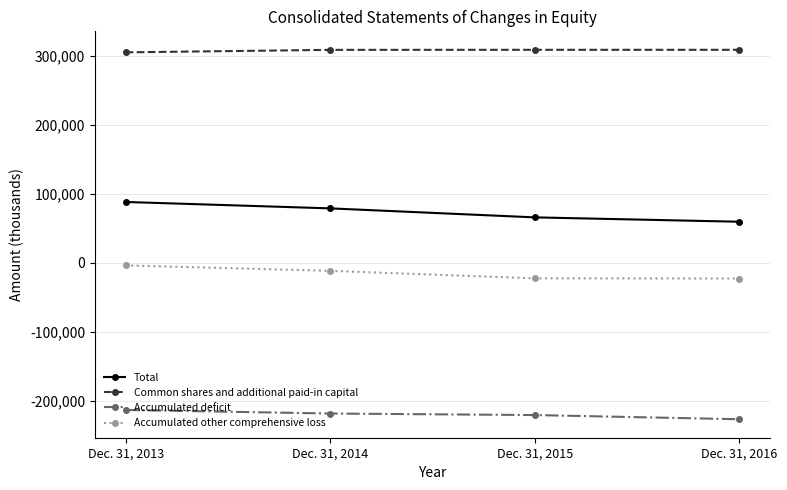

What is the value of the Accumulated deficit point at the 1st from the left?

-213021